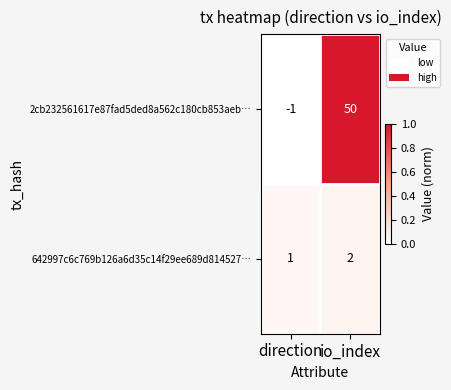

The 642997c6c769b126a6d35c14f29ee689d814527… series shows 1 at io_index. True or false?

False